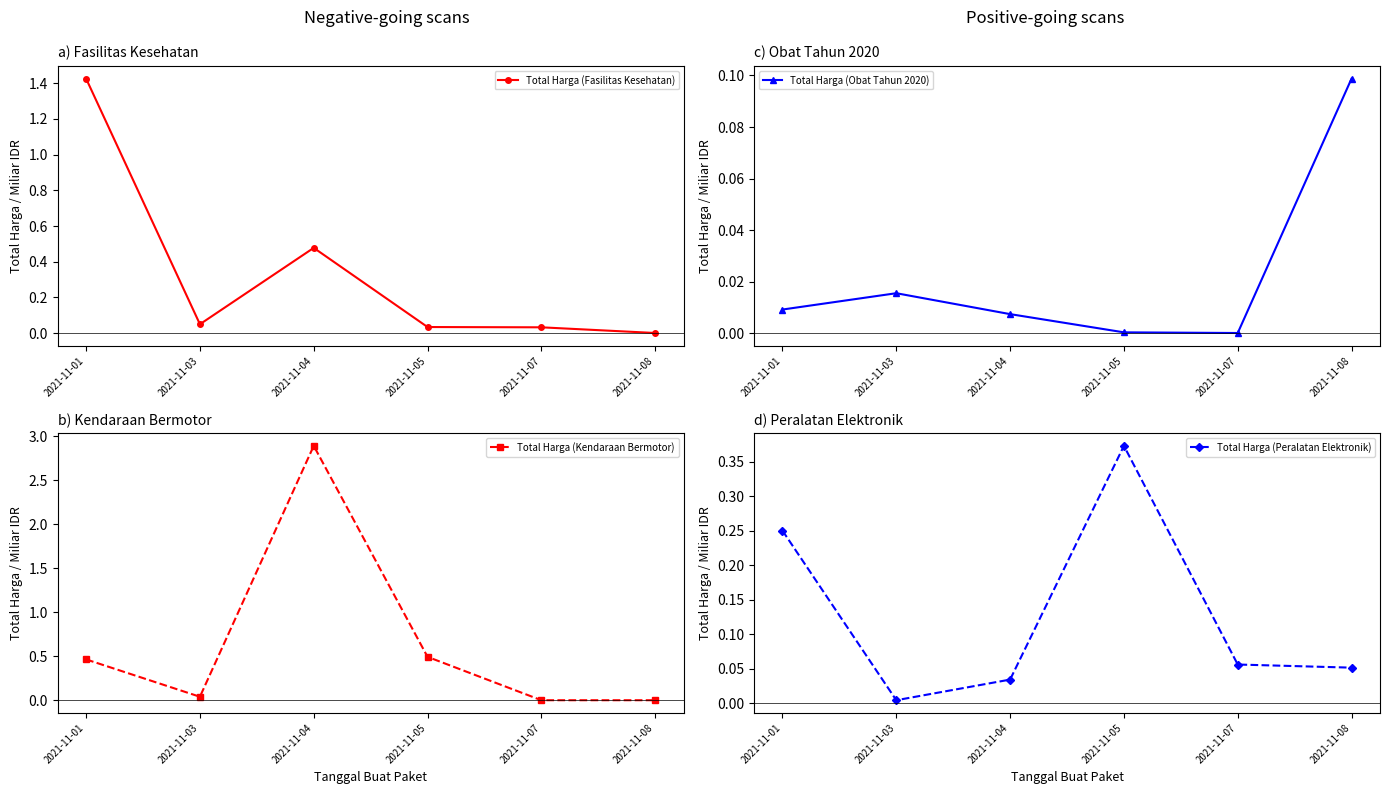

What is the difference between the maximum and second lowest values in the Total Harga (Peralatan Elektronik) series?

0.3